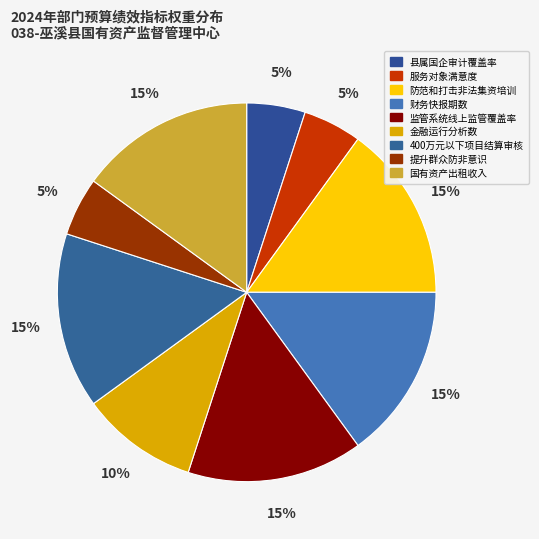

How many segments does this pie chart have?

9